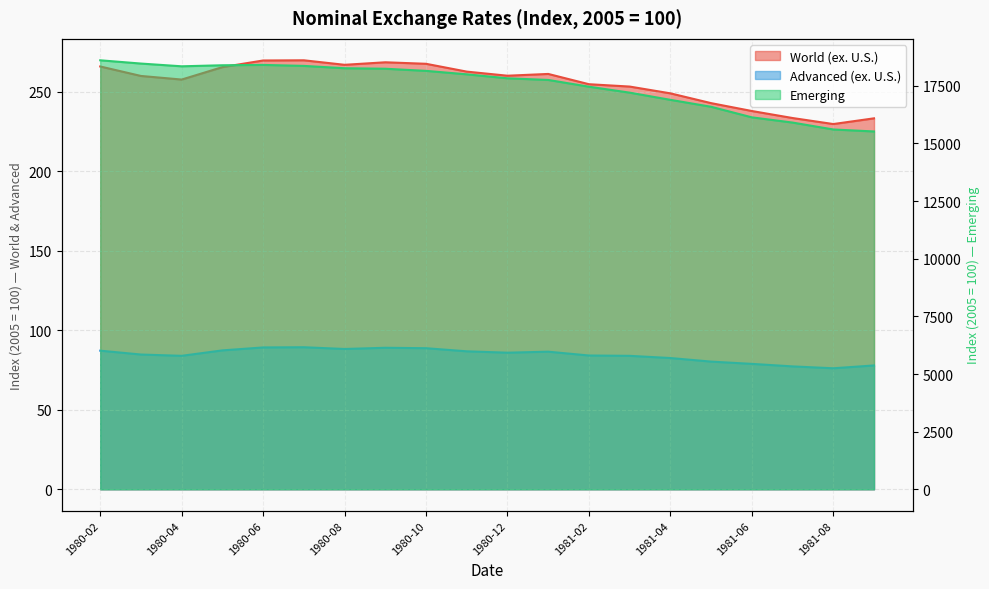

At which category is the sum across all series the highest?

1980-02